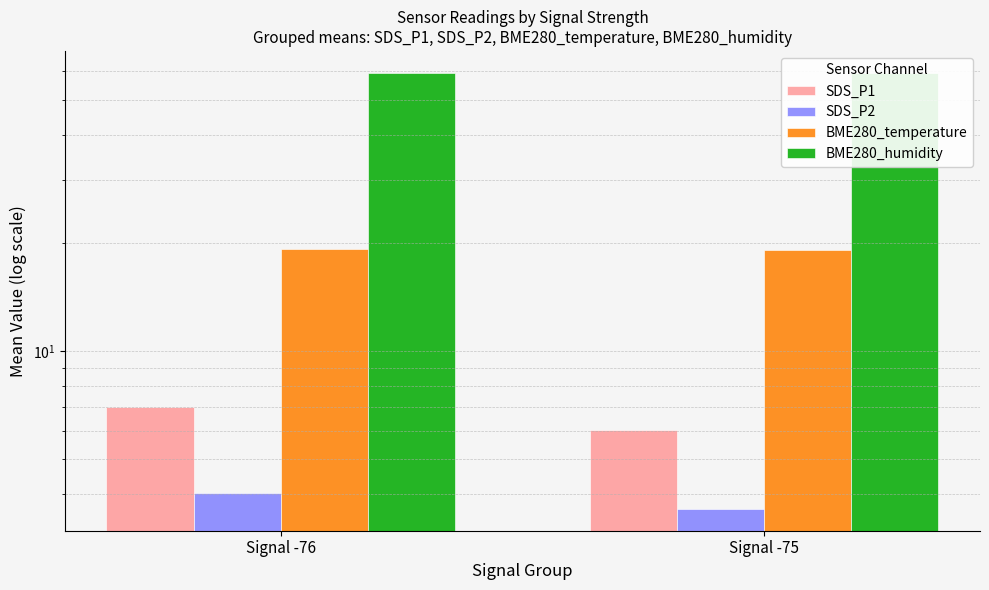

What is the smallest value displayed?

3.6